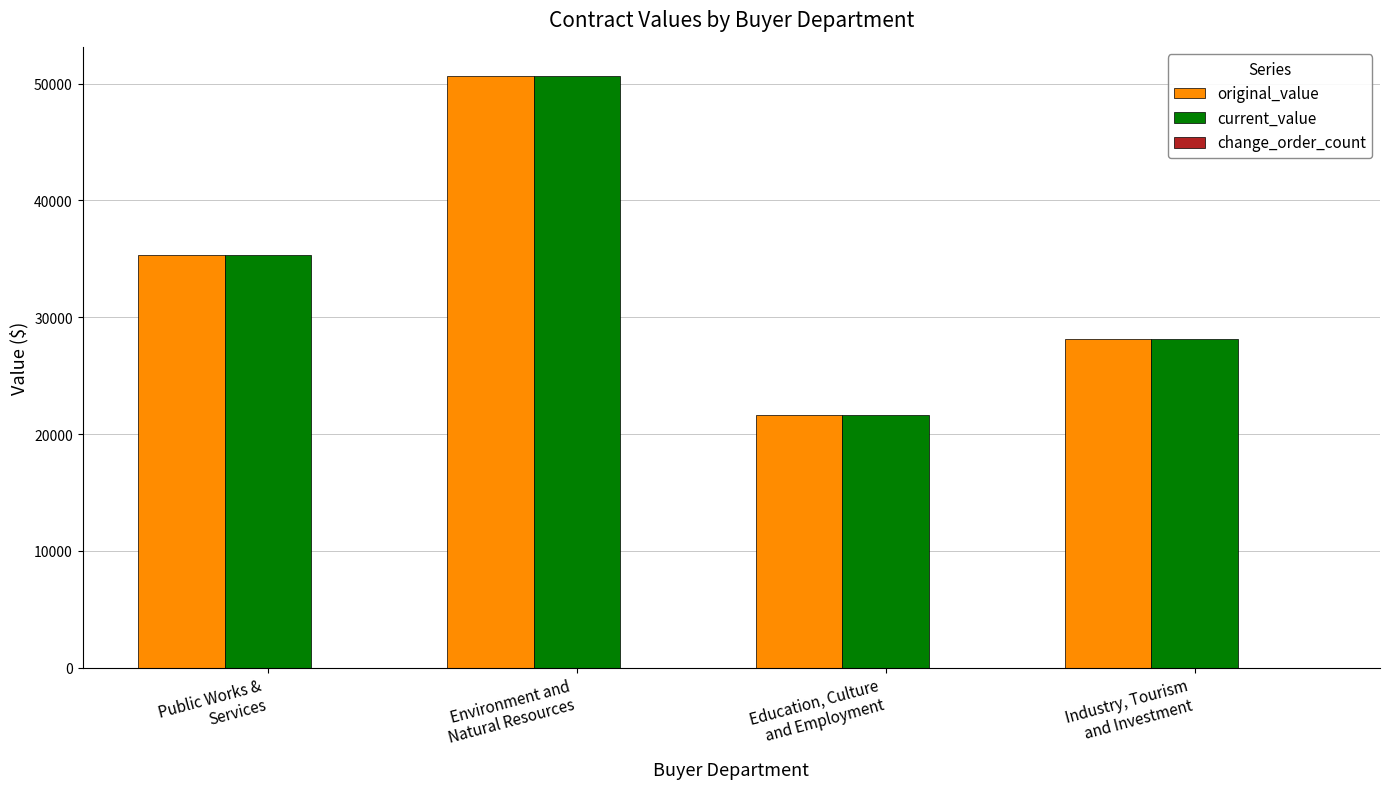

What position from the left is Industry, Tourism
and Investment?

4